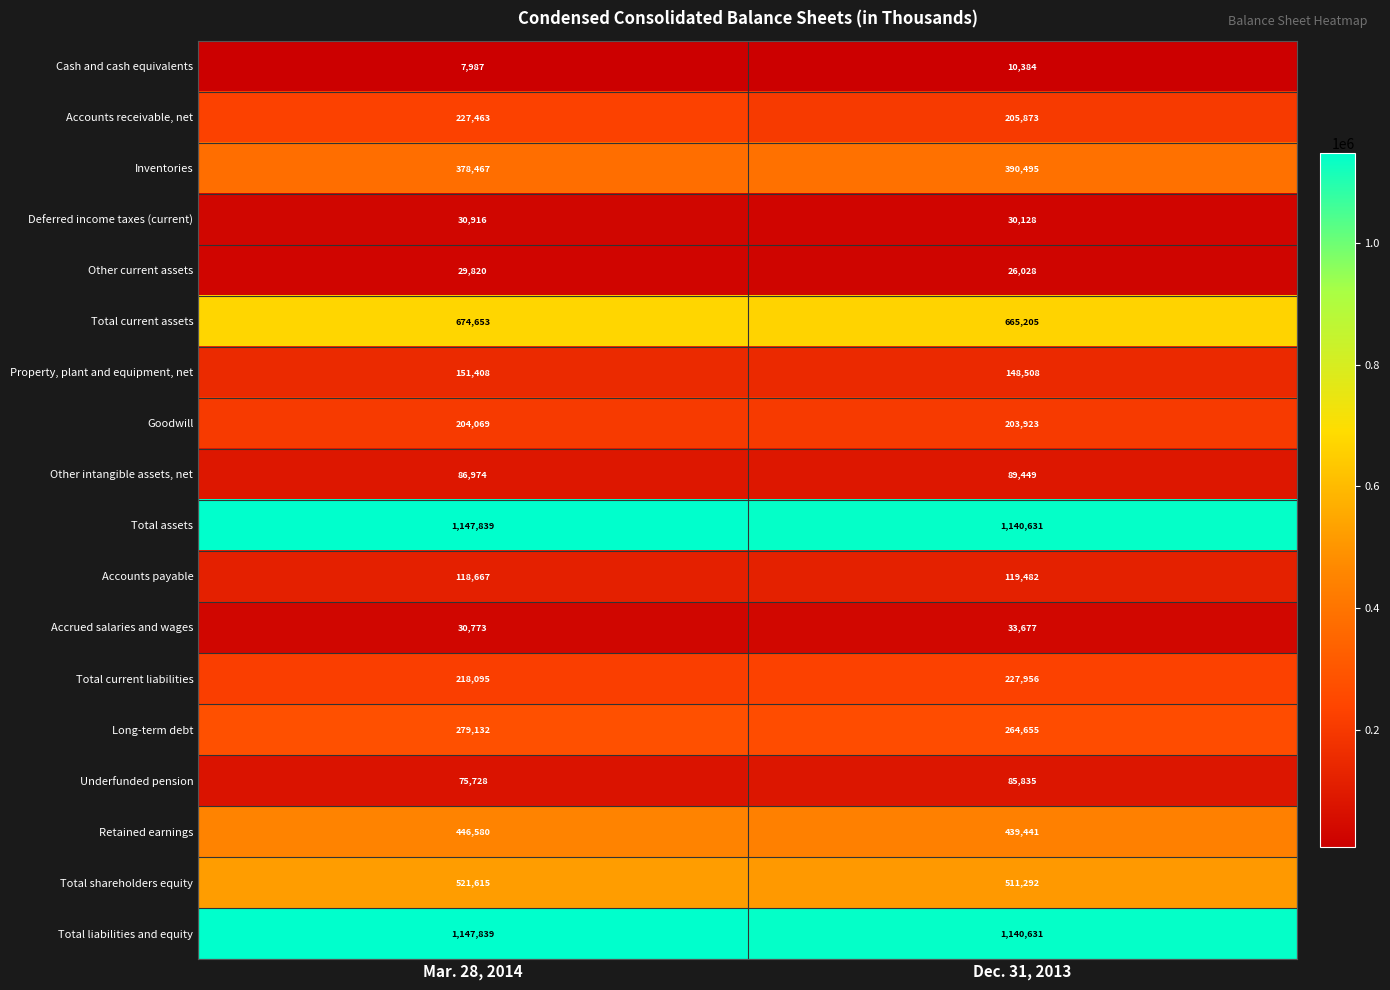

Between Mar. 28, 2014 and Dec. 31, 2013, which series saw the biggest shift?

Accounts receivable, net